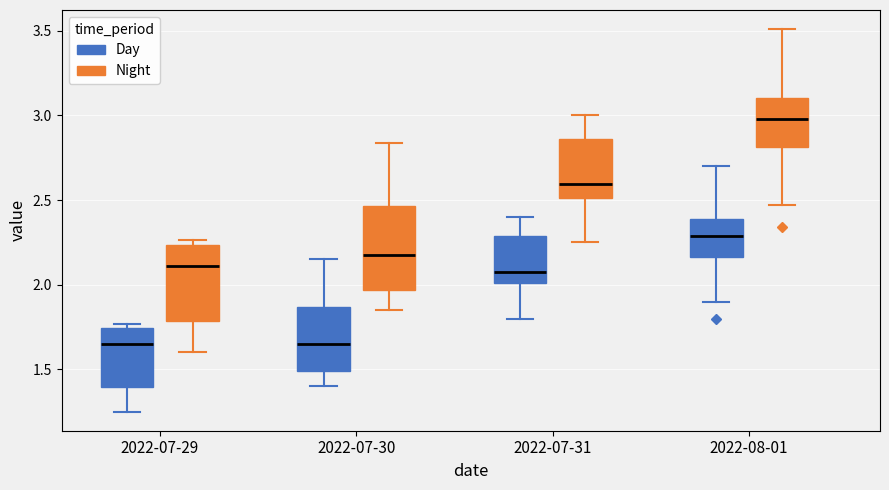

Reading left to right, transcribe this box plot: for each box, give where its median line is, the range the box spans, and where its two whiskers end, as read against the y-axis. The values are not printed on the chart, so give them approximately, as read against the axis.

2022-07-29 (Day): median 1.65, box 1.40 to 1.75, whiskers 1.25 to 1.75 (just above the box's upper edge)
2022-07-29 (Night): median 2.10, box 1.80 to 2.25, whiskers 1.60 to 2.25 (just above the box's upper edge)
2022-07-30 (Day): median 1.65, box 1.50 to 1.85, whiskers 1.40 to 2.15
2022-07-30 (Night): median 2.20, box 1.95 to 2.45, whiskers 1.85 to 2.85
2022-07-31 (Day): median 2.10, box 2.00 to 2.30, whiskers 1.80 to 2.40
2022-07-31 (Night): median 2.60, box 2.50 to 2.85, whiskers 2.25 to 3.00
2022-08-01 (Day): median 2.30, box 2.15 to 2.40, whiskers 1.90 to 2.70
2022-08-01 (Night): median 3.00, box 2.80 to 3.10, whiskers 2.45 to 3.50